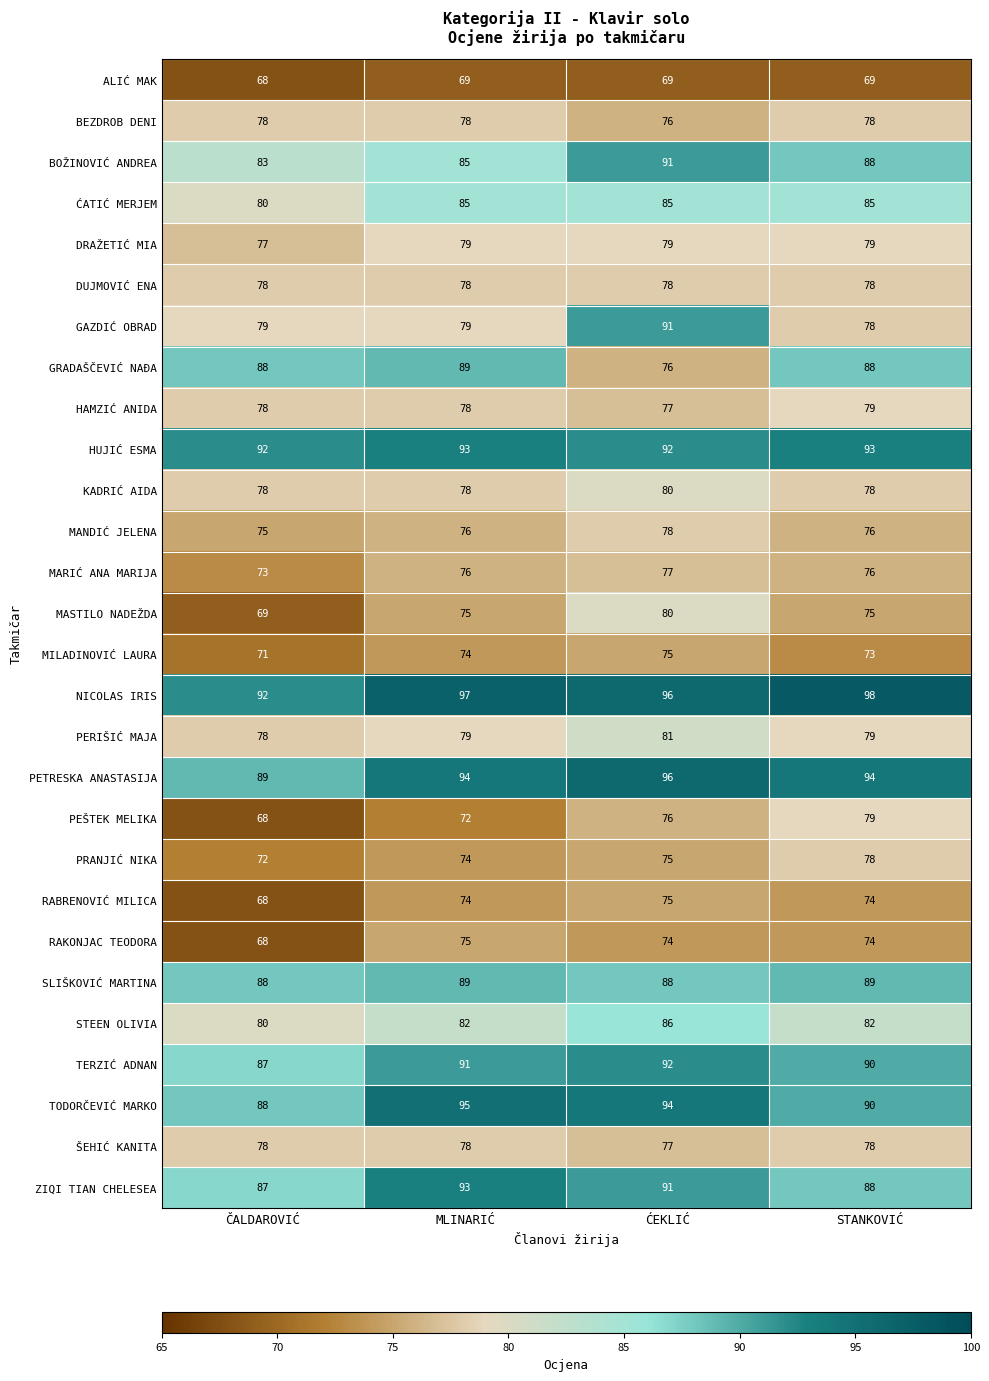

What is the spread (max minus min) of values at ĆEKLIĆ?

27